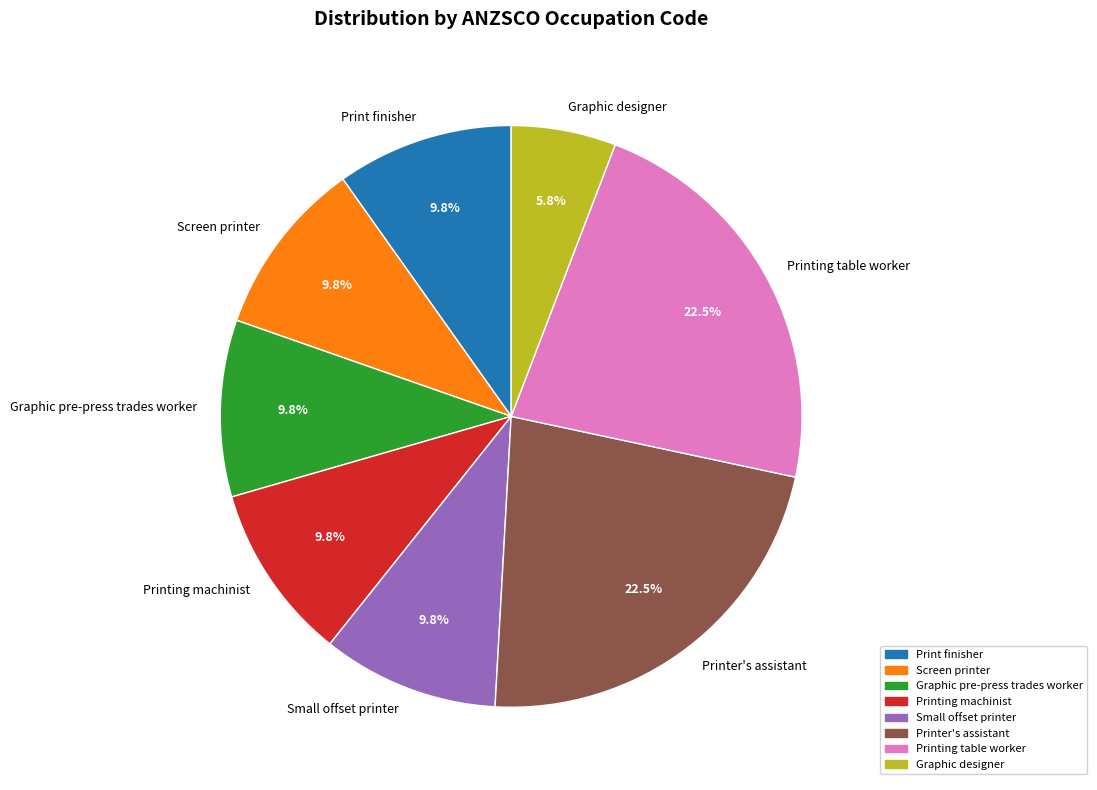

Count the number of slices in the pie.

8